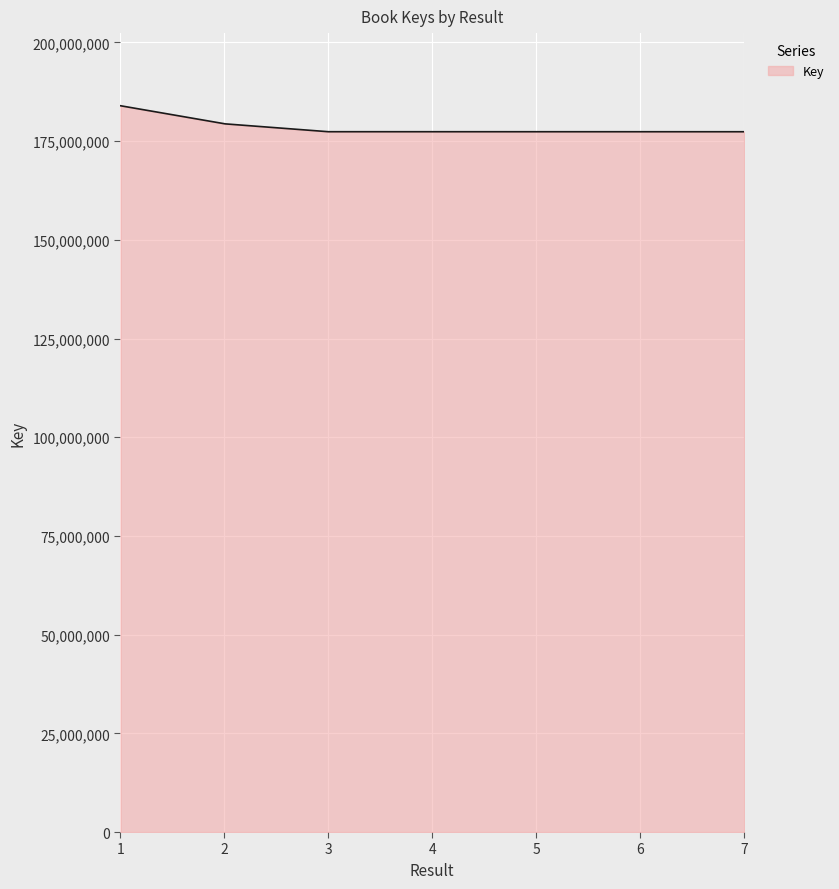

What is the smallest value displayed?

177382460.9